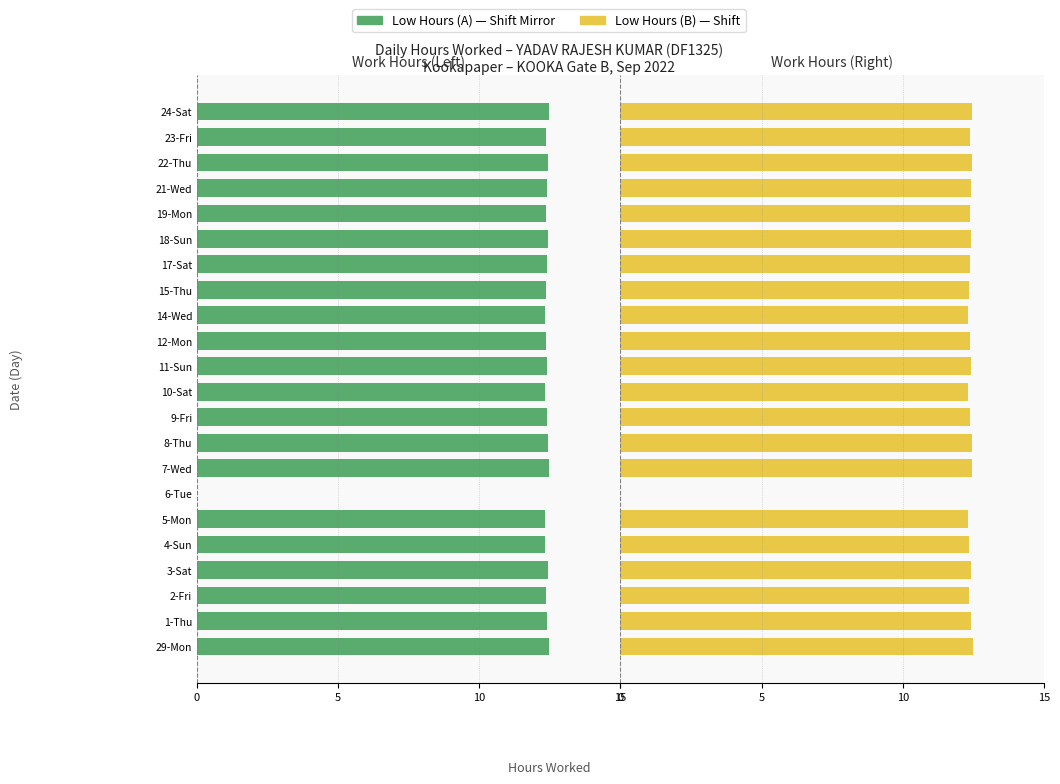

How many data points does each series have?

22